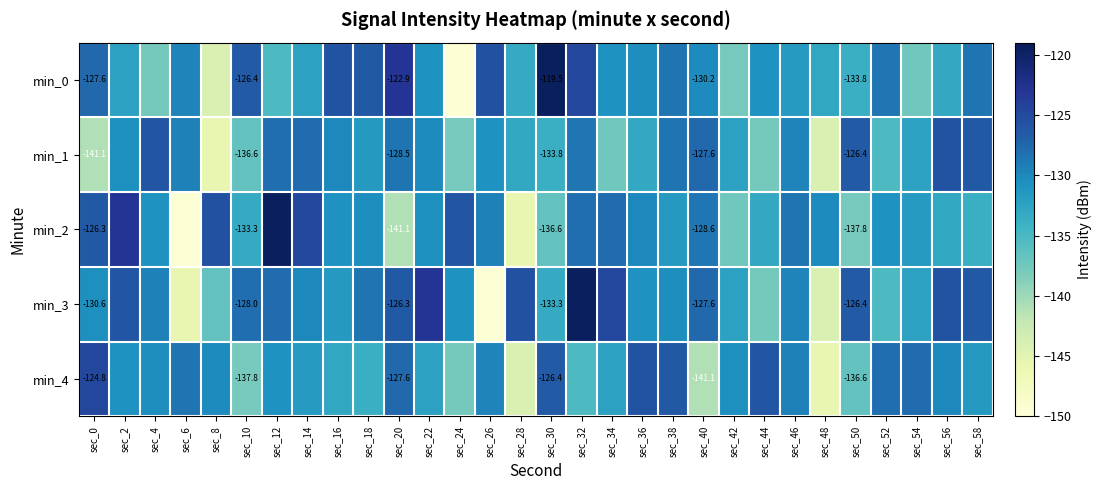

Which series has the largest range (max minus min)?

min_0